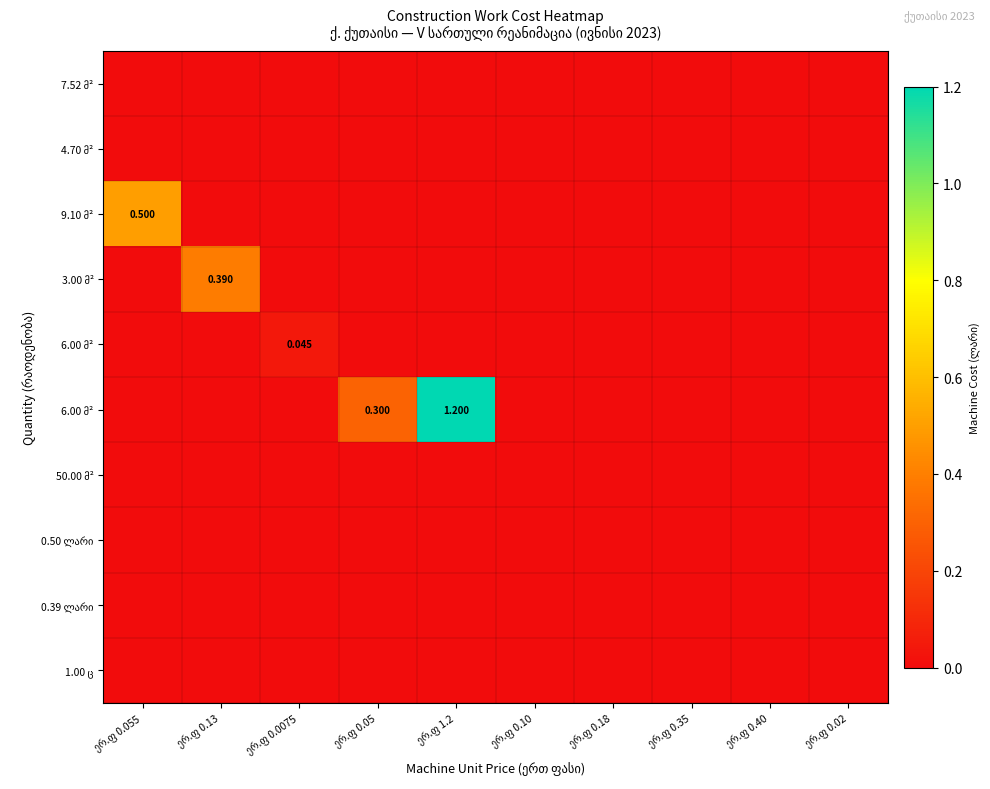

What is the difference between the highest and lowest values at ერ.ფ 0.055?

0.5